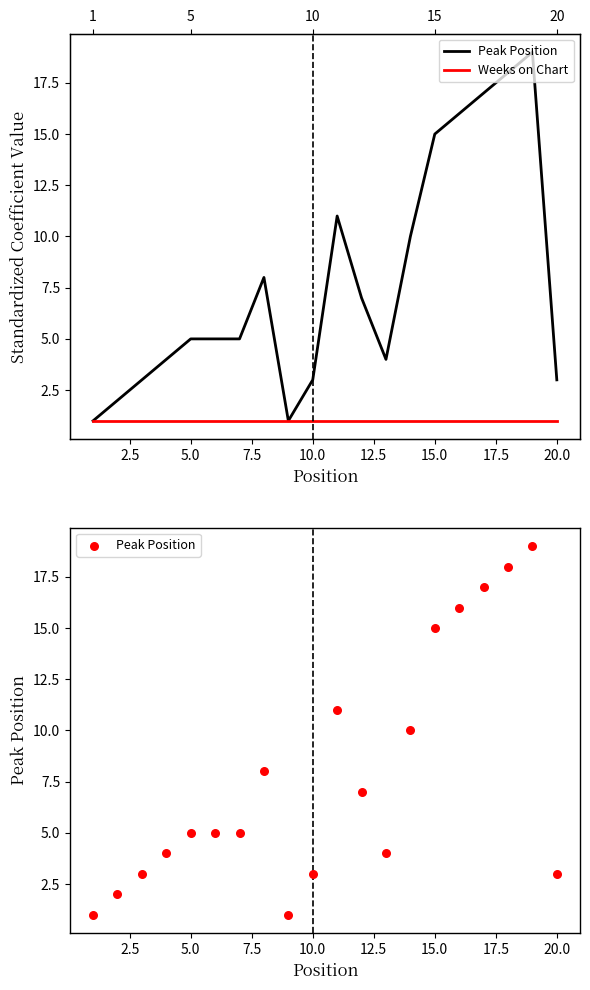

Which series contains the highest Y value?

Peak Position